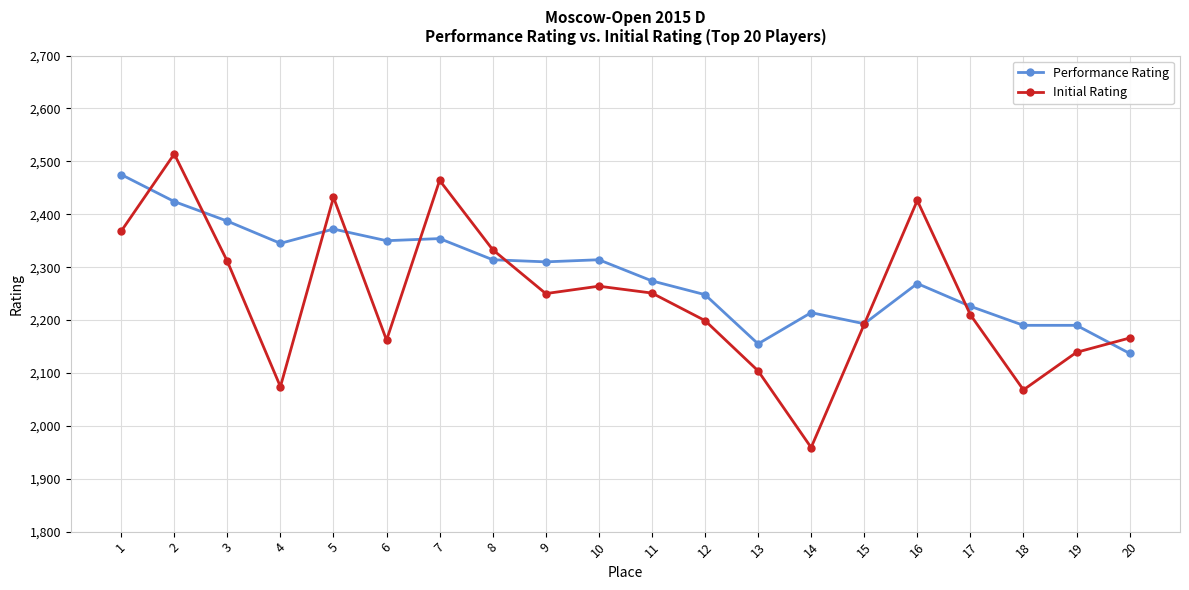

What is the value of the Initial Rating point at the 18th from the left?

2068